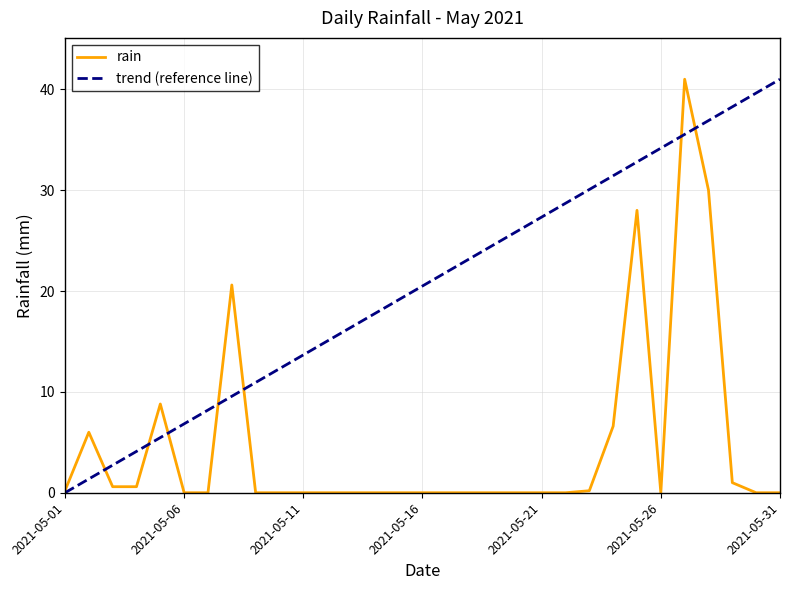

How many interior local valleys (lower than both neighbors) does the data have?

1